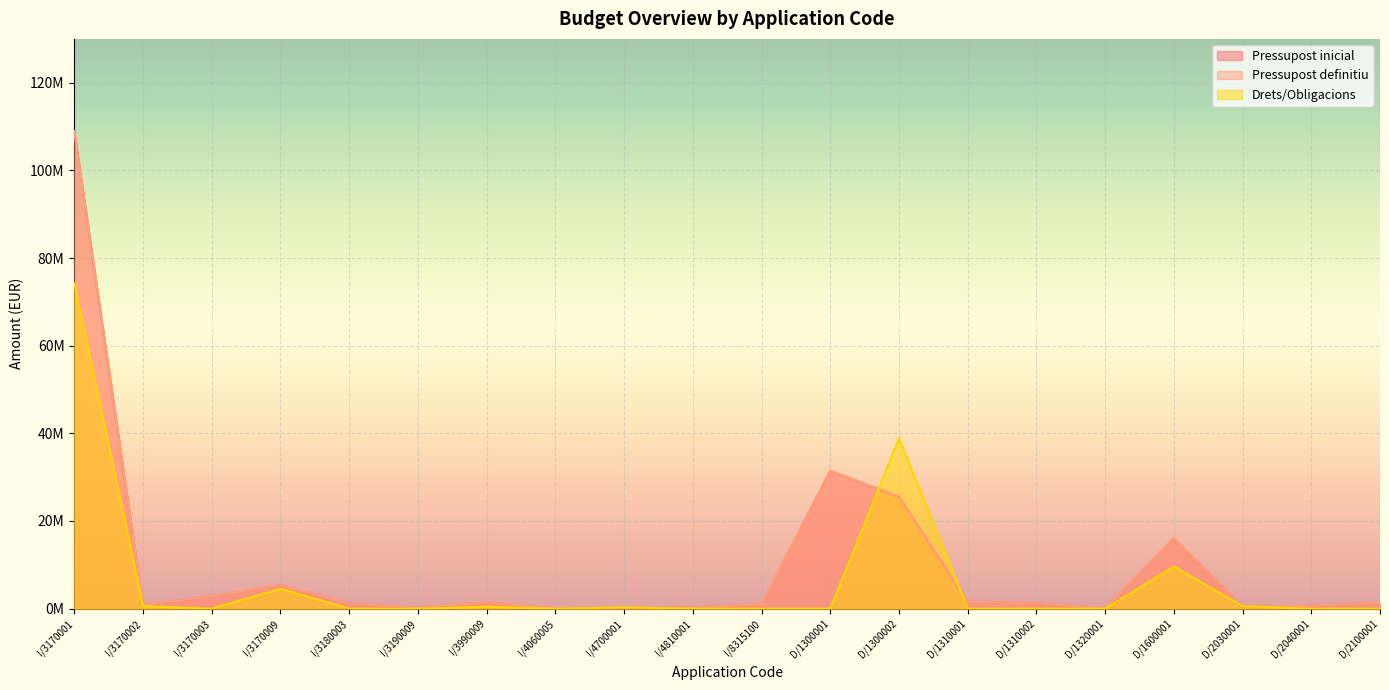

What is the difference between the Drets/Obligacions values at D/1300002 and I/3170009?

34337485.5